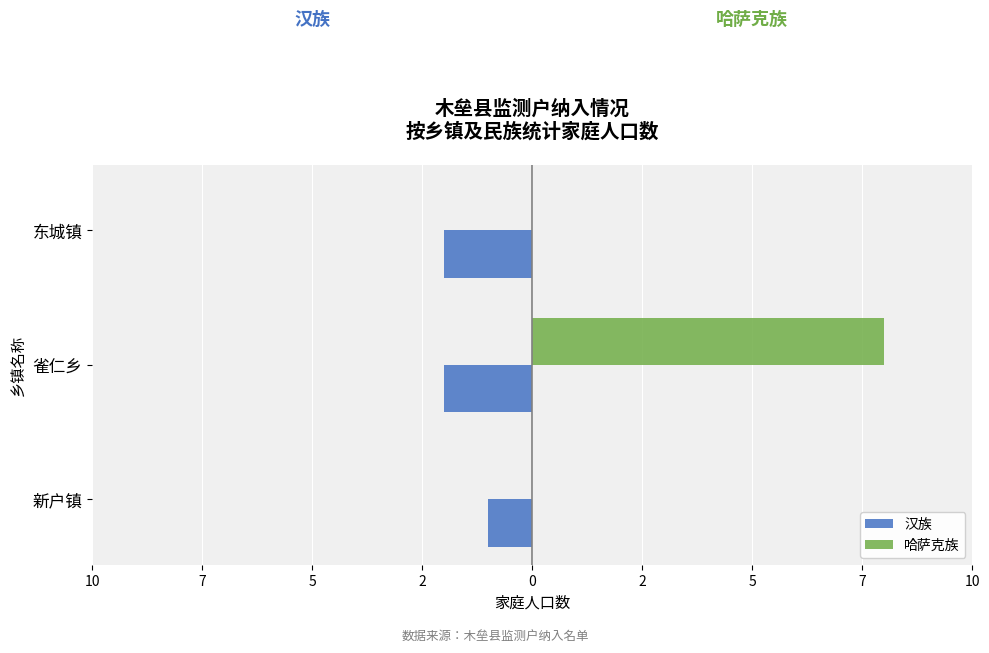

How many 哈萨克族 values are between 0 and 8?

3